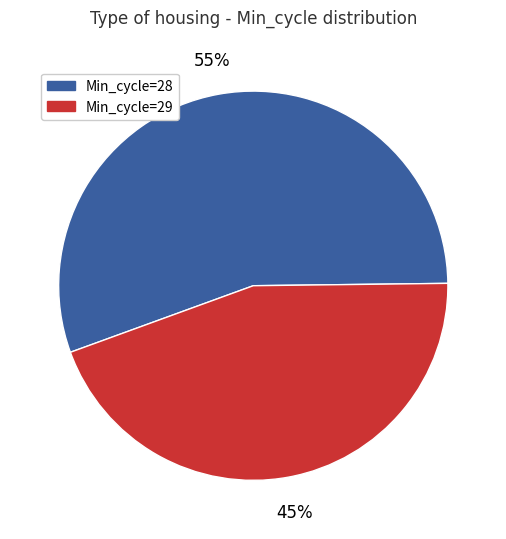

Which category has the smallest portion of the pie?

Min_cycle=29